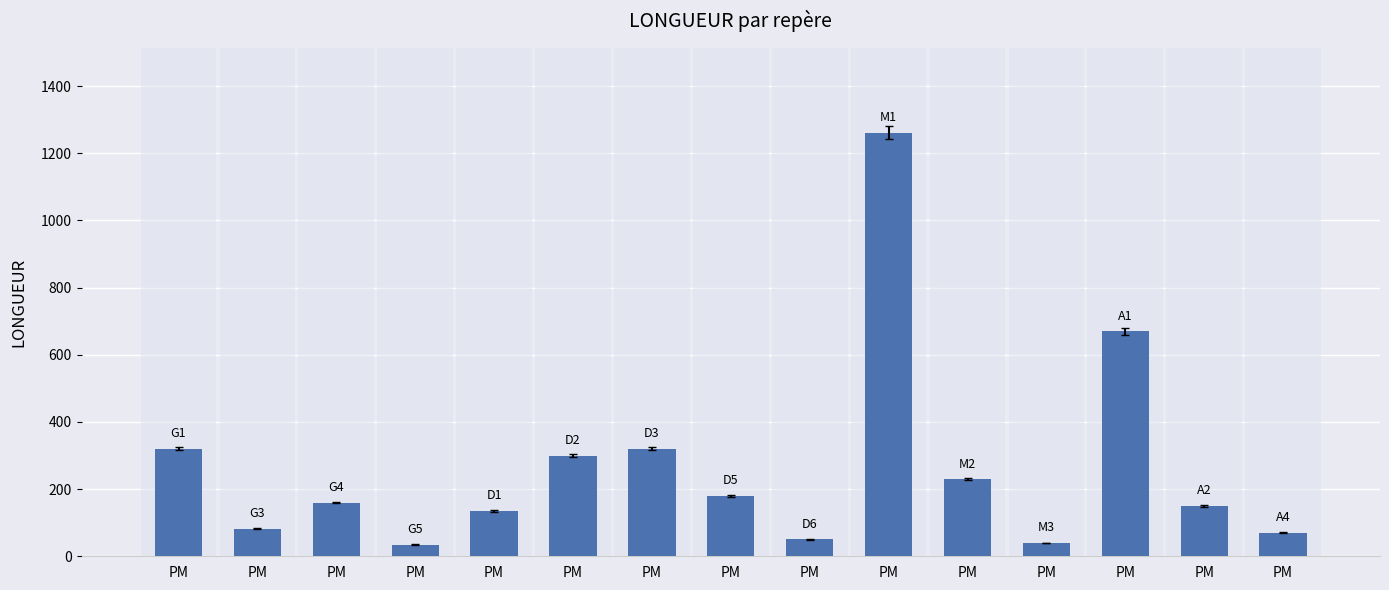

Approximately how many times larger is the value at PM compared to PM?

3.0